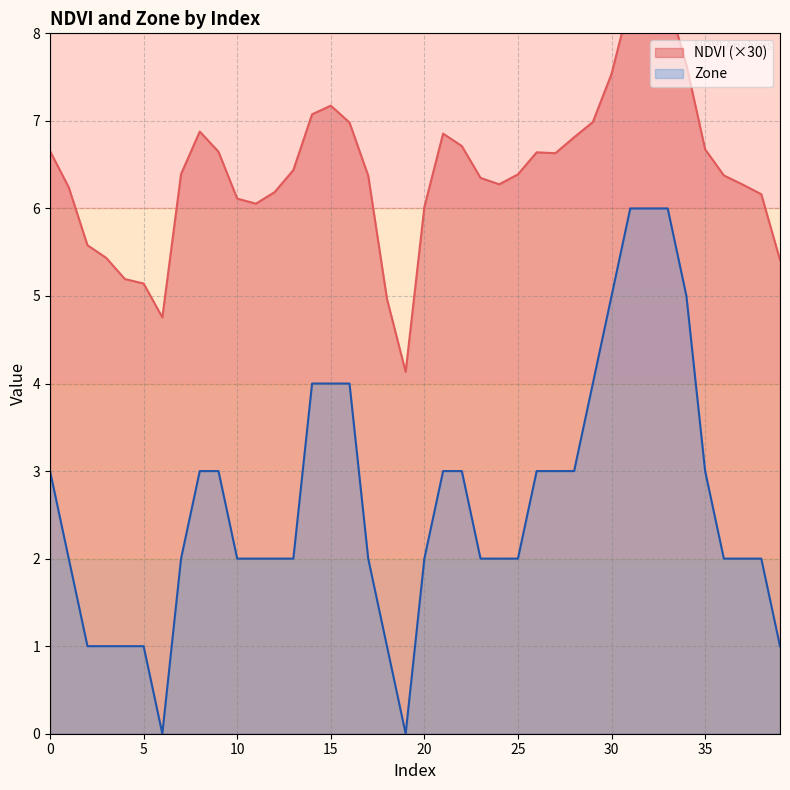

Where is the first local minimum for Zone?

6